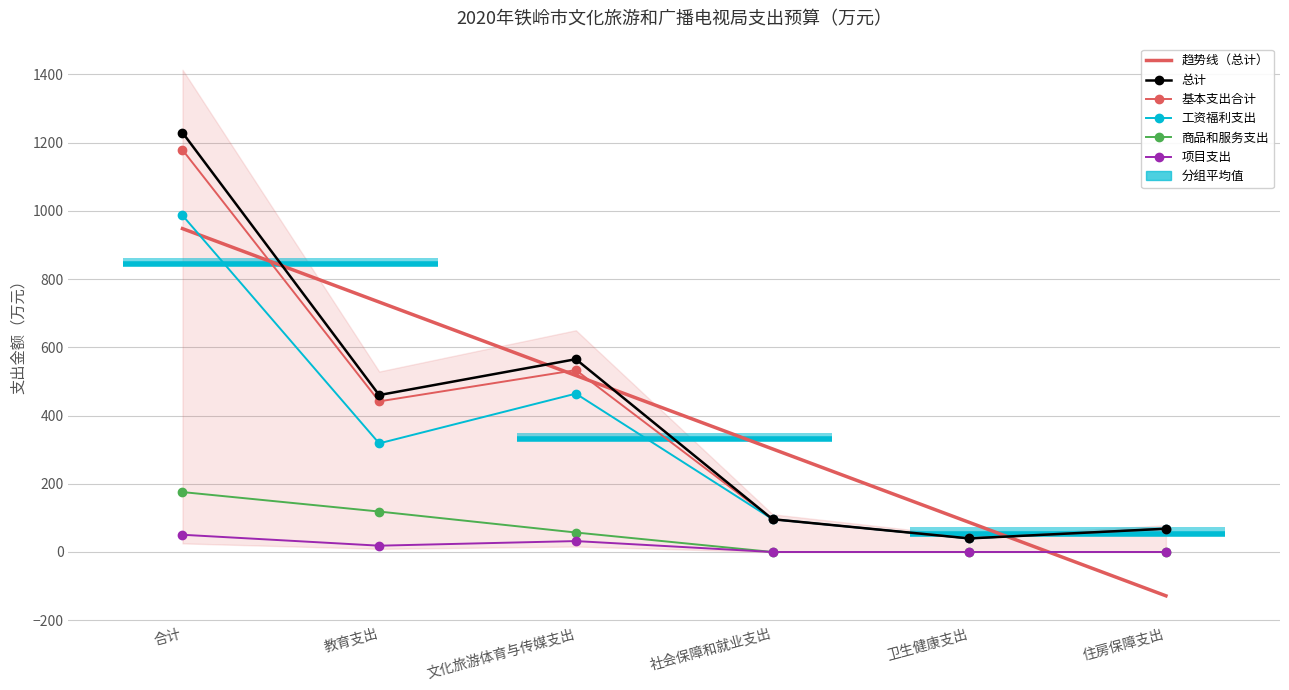

Between 文化旅游体育与传媒支出 and 卫生健康支出, which series saw the biggest shift?

总计